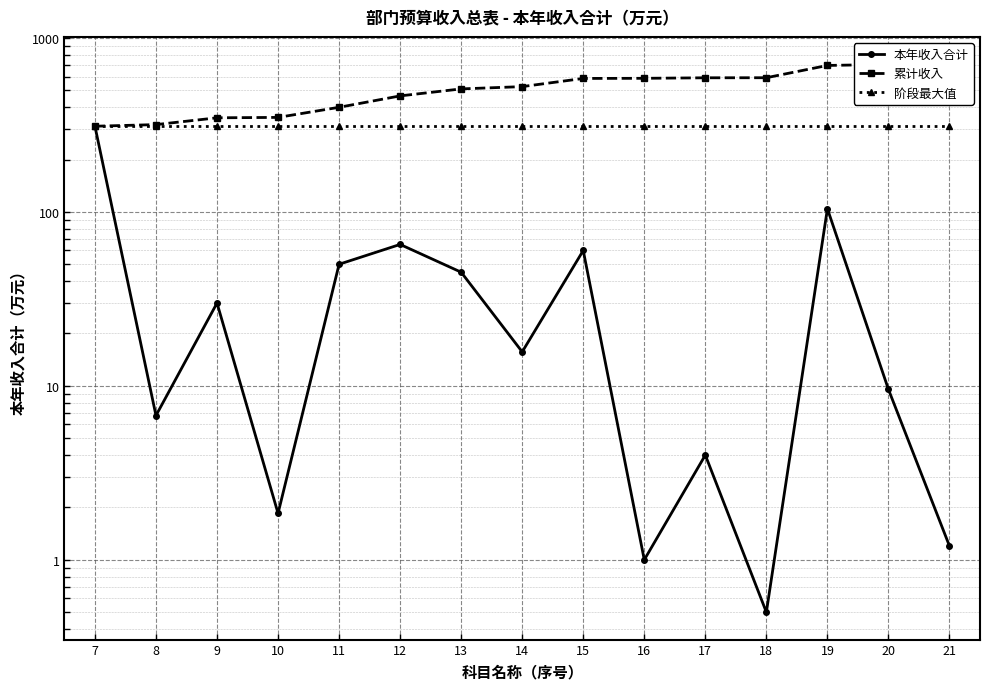

Where does the 累计收入 series first go above 524?

14